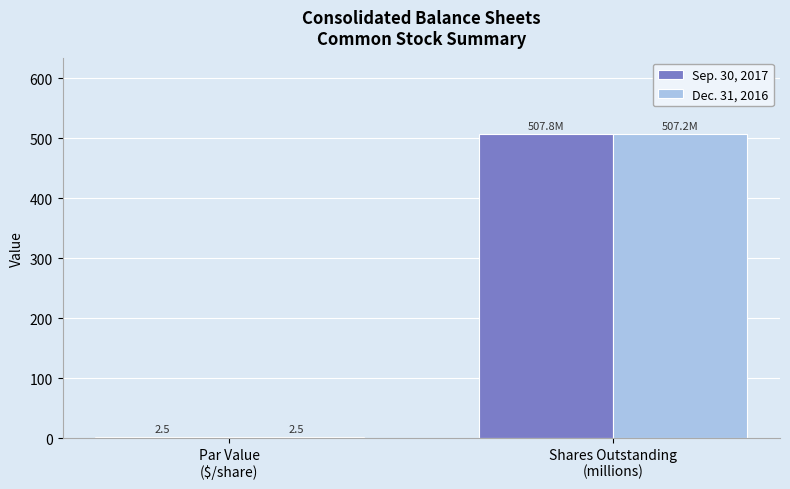

Rank the series by their maximum value, from lowest to highest.

Dec. 31, 2016, Sep. 30, 2017